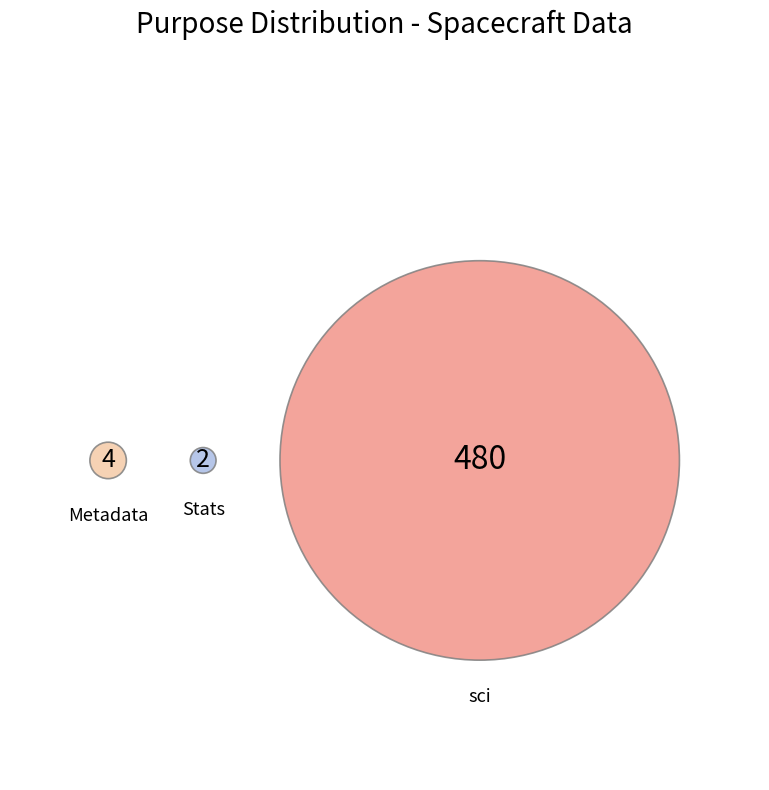

Which slice is the largest?

sci